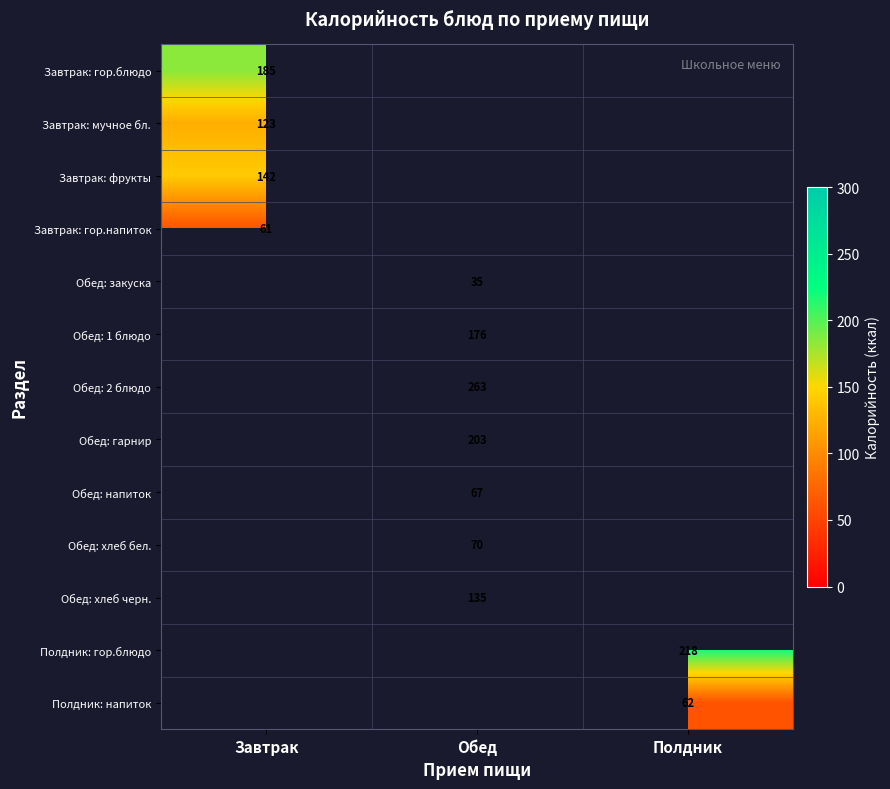

Is the value of Завтрак: фрукты at Завтрак greater than the value of Обед: закуска at Обед?

Yes